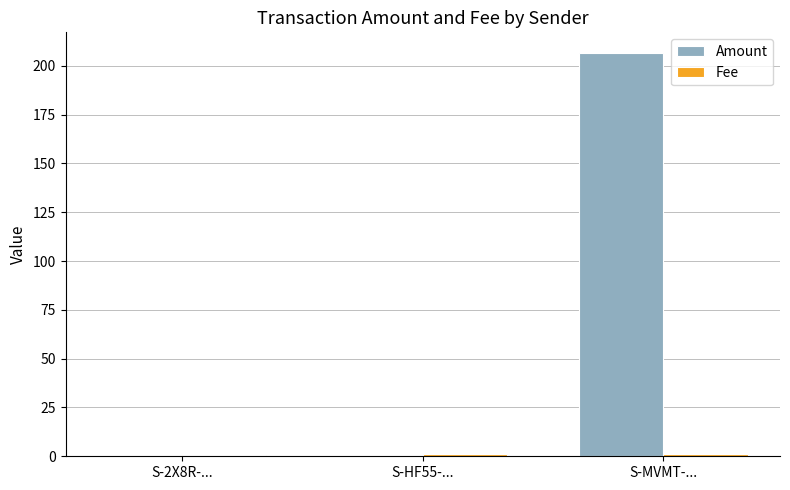

The Amount series shows 0.0 at S-HF55-.... True or false?

True